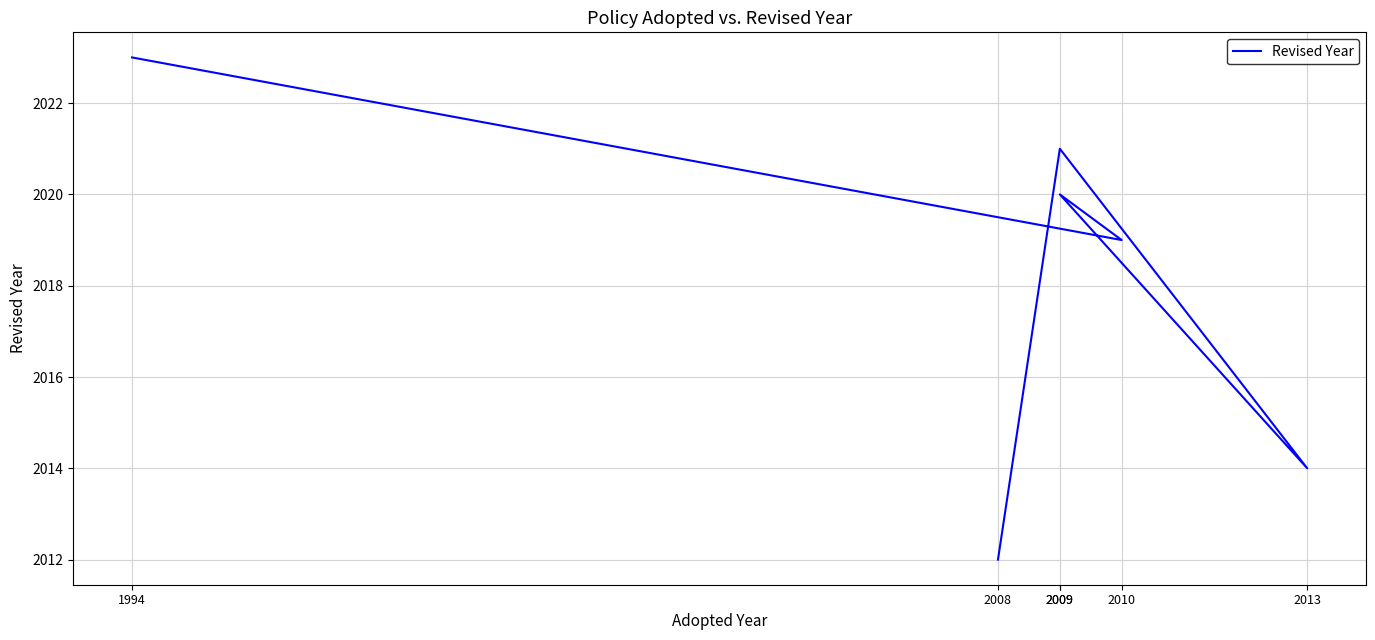

At which label does the data first exceed 2020?

1994